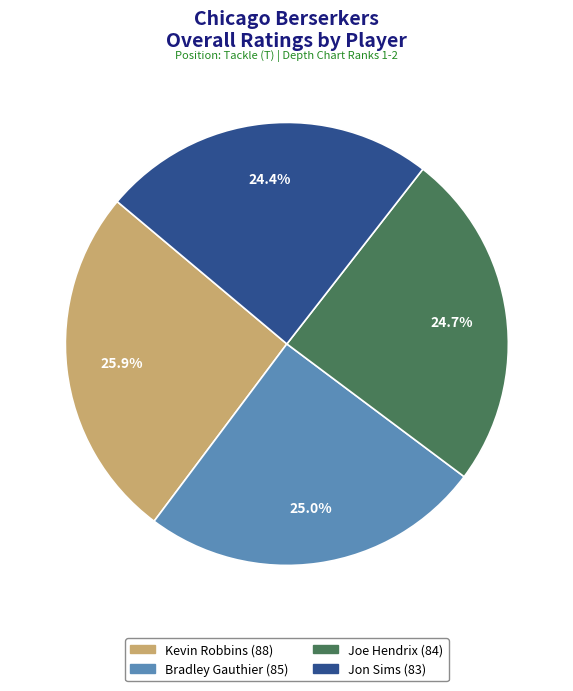

Is there a majority slice in this chart?

No